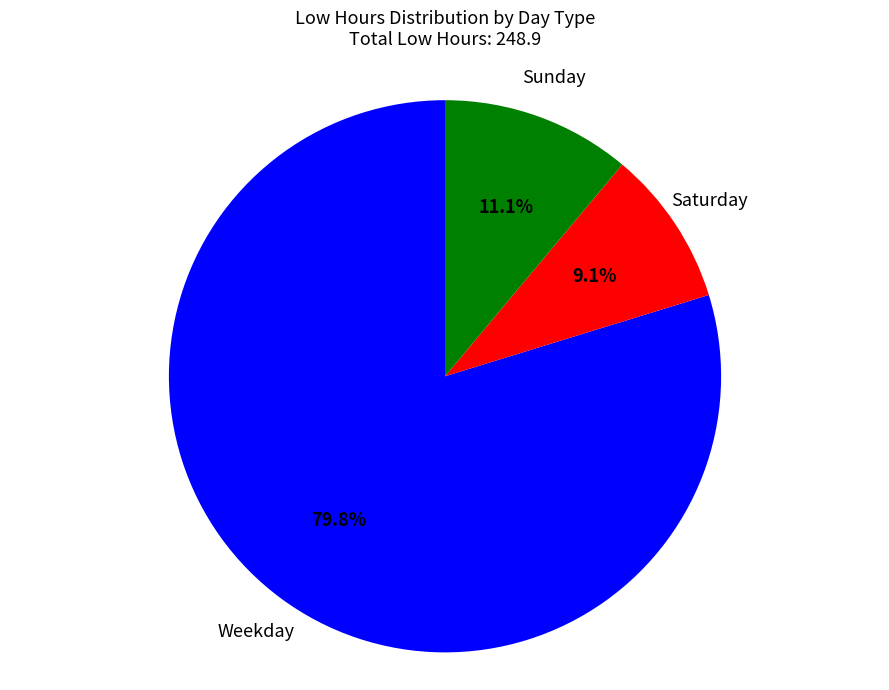

Does any single category account for the majority?

Yes